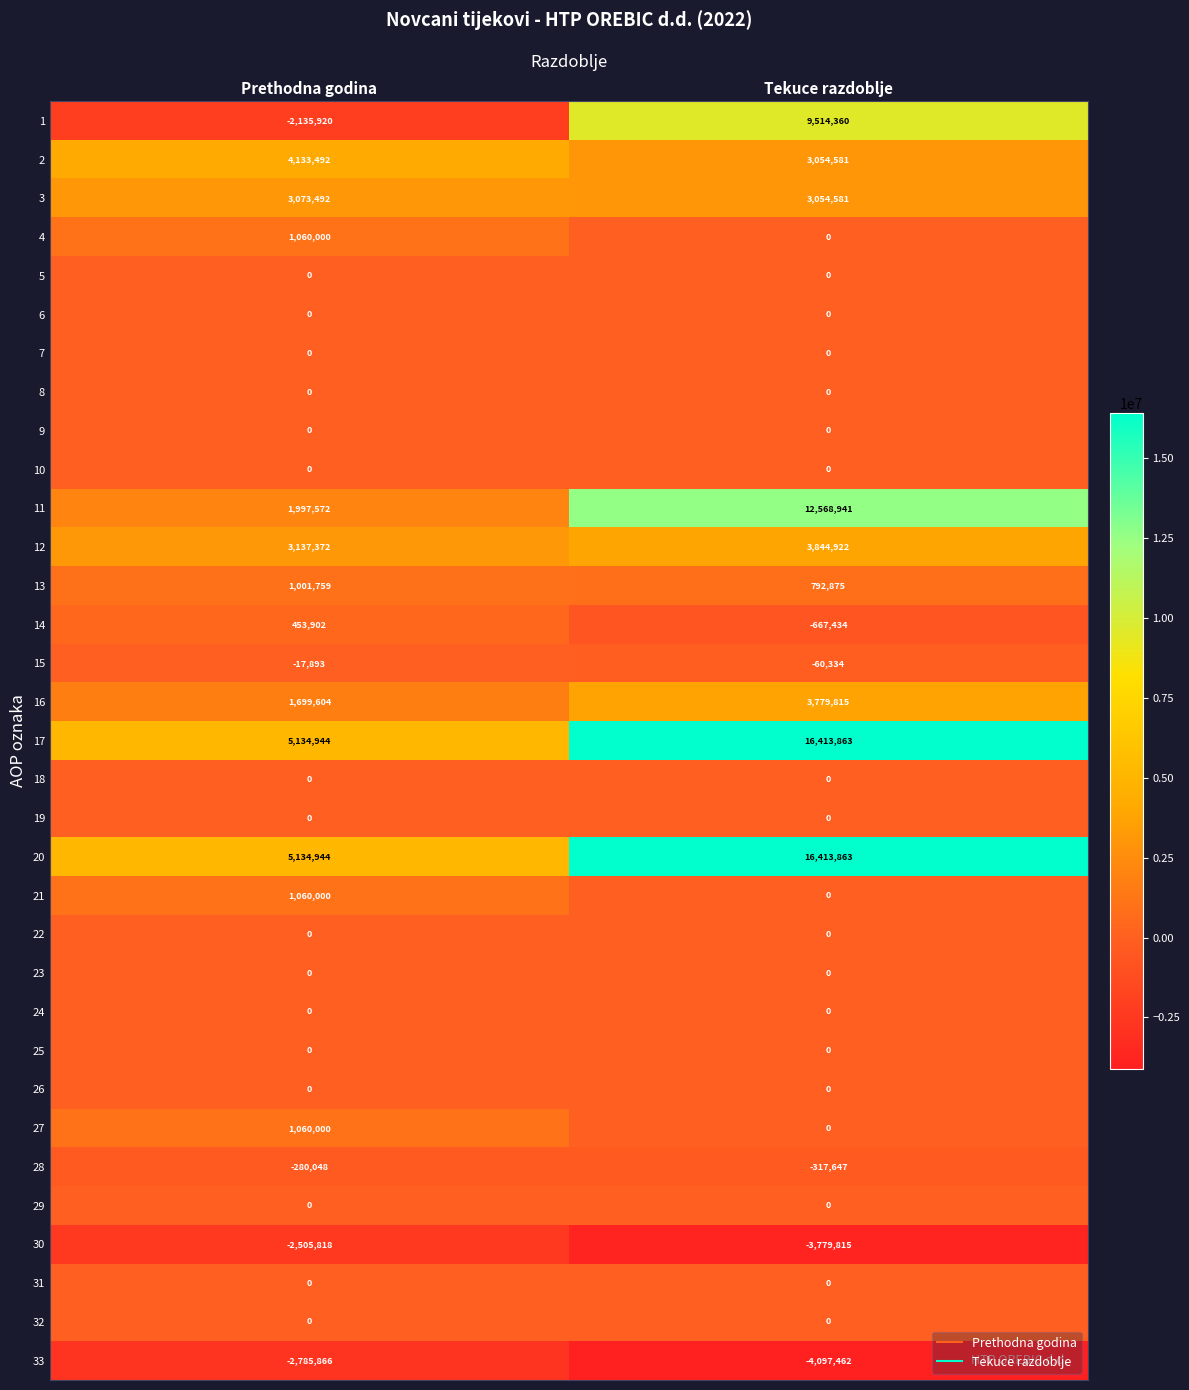

Which category has the lowest value across all series?

Tekuce razdoblje